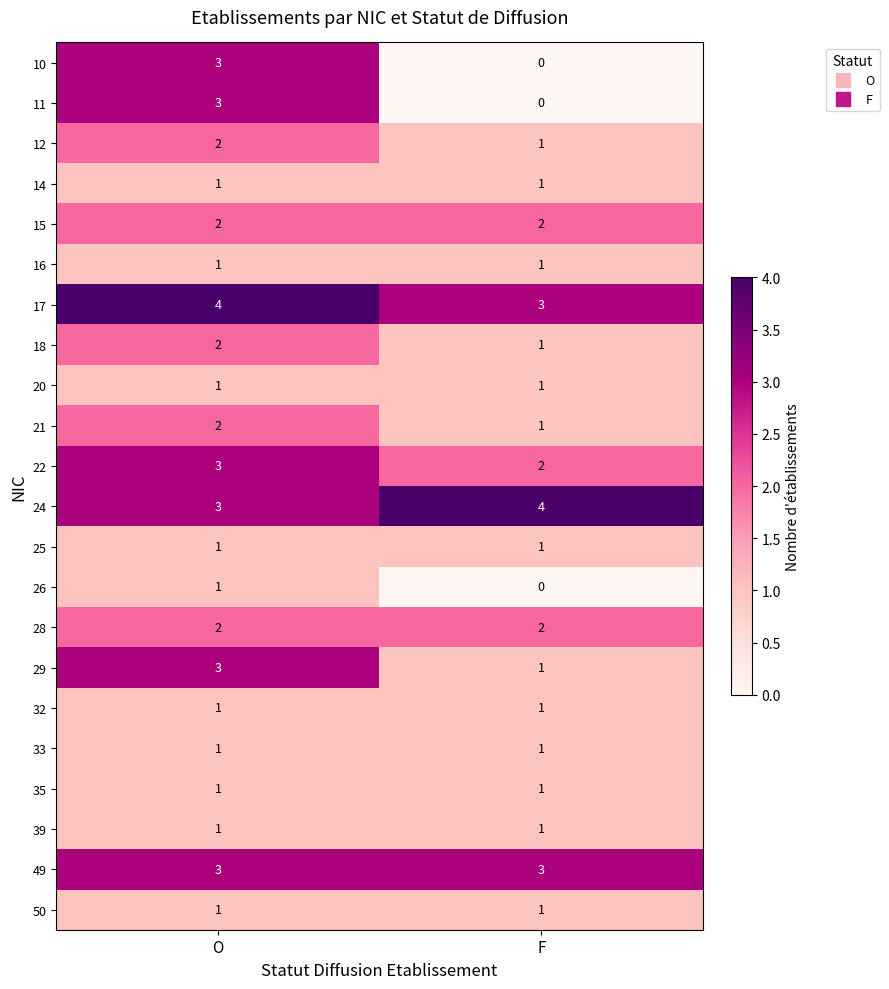

What is the difference between the highest and lowest values at F?

4